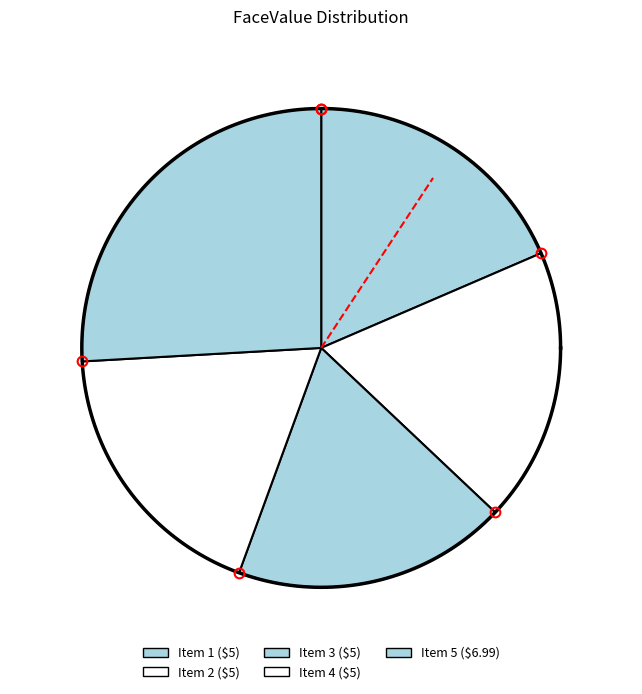

Which slice is the smallest?

1